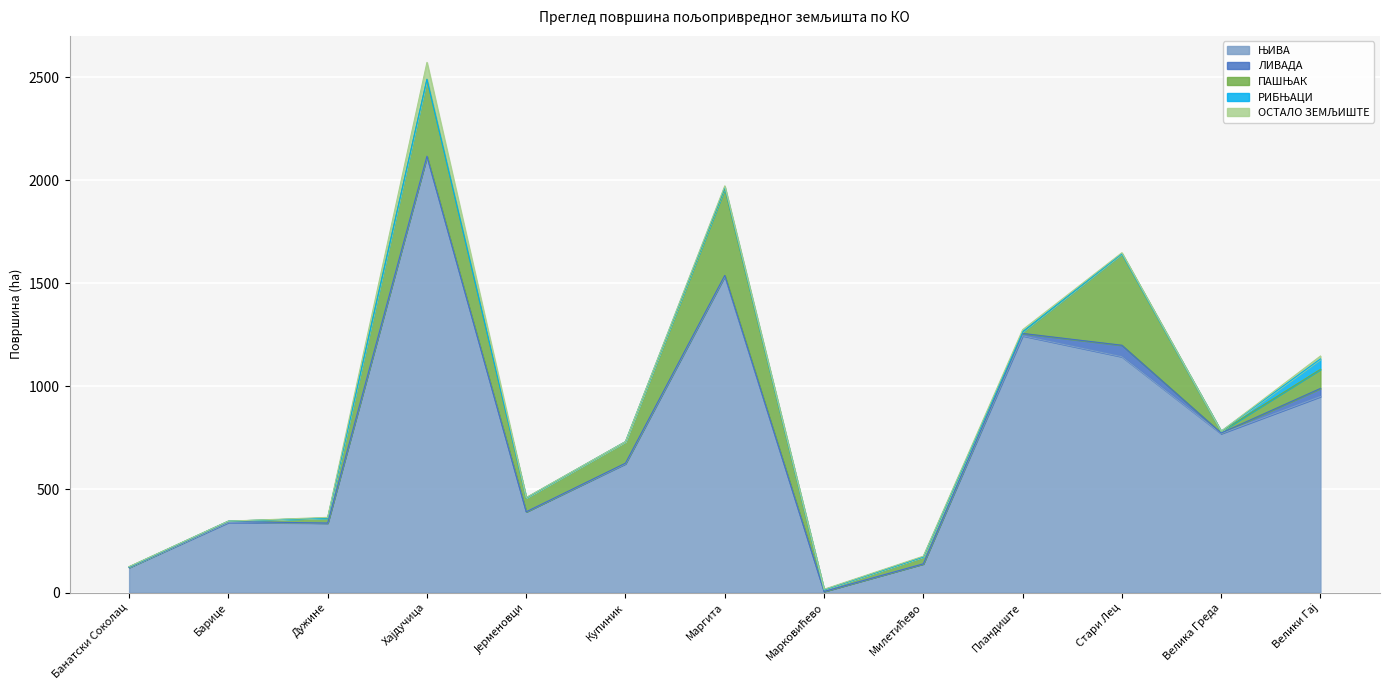

What is the value of the ЊИВА point at the 3rd from the left?

337.0